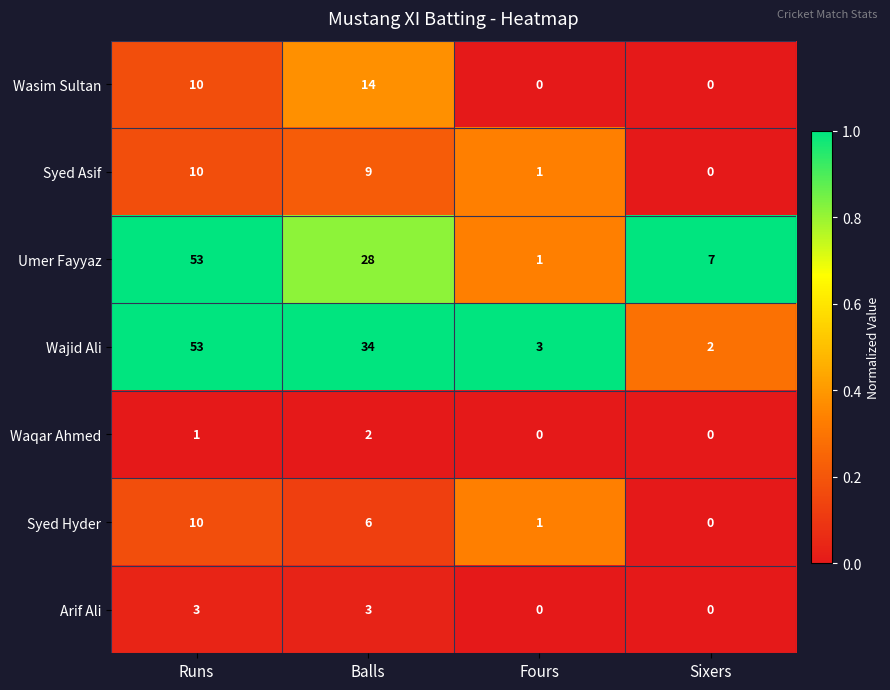

Rank the categories by Syed Asif value from lowest to highest.

Sixers, Fours, Balls, Runs